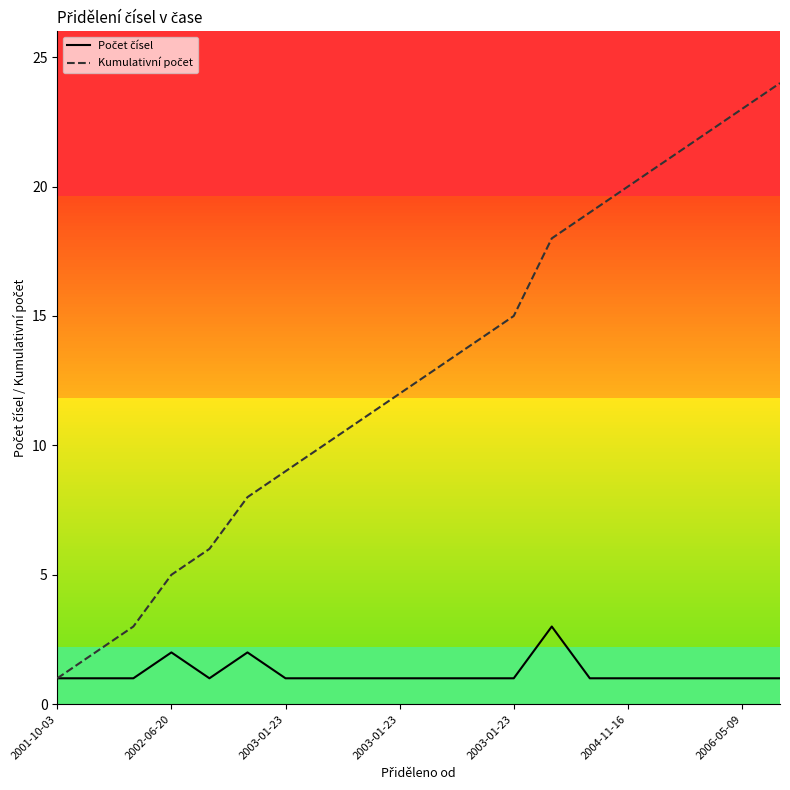

How many lines are shown in the chart?

2